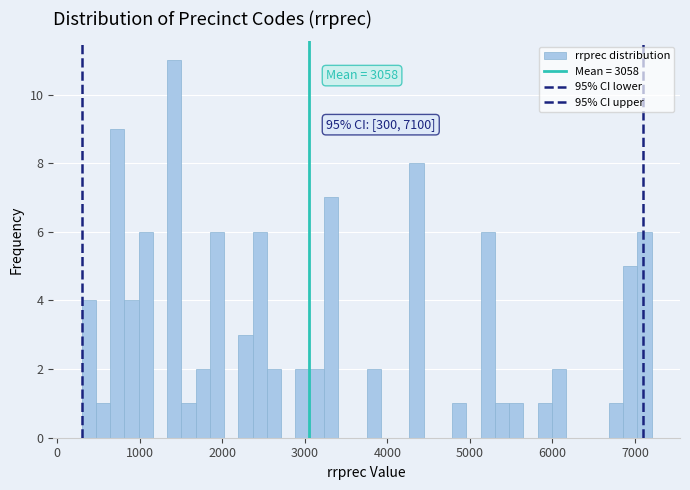

Read against the x-axis, roughly where is the centre of the tallest bar?

1400